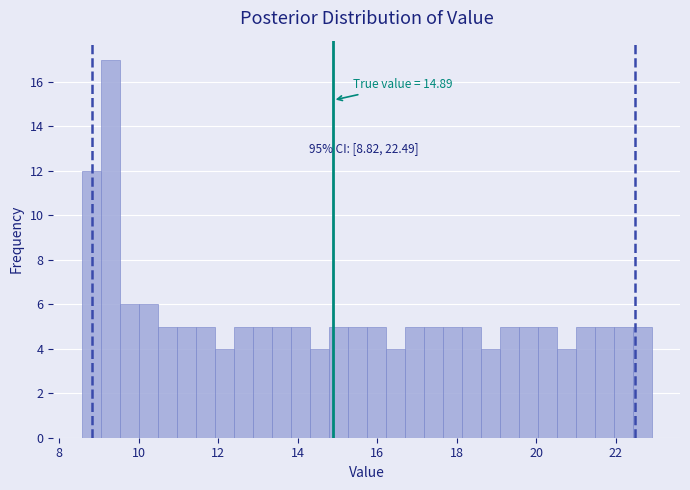

Around what value on the x-axis is the tallest bar? Give the approximate position of its centre, as read against the axis.

9.2